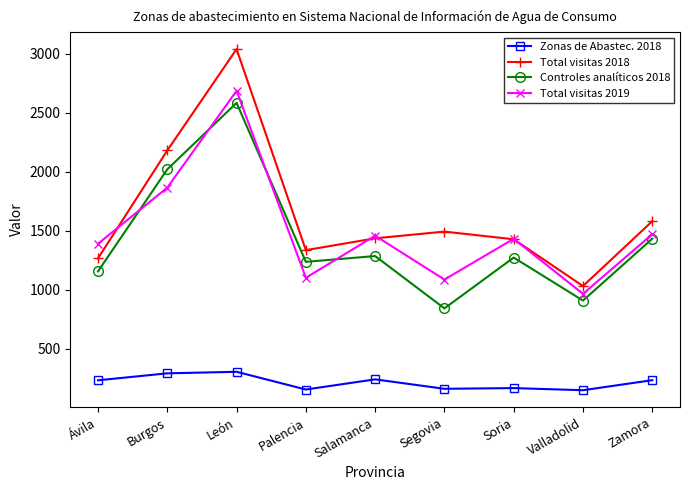

Is this an area chart (filled region under the line)?

No